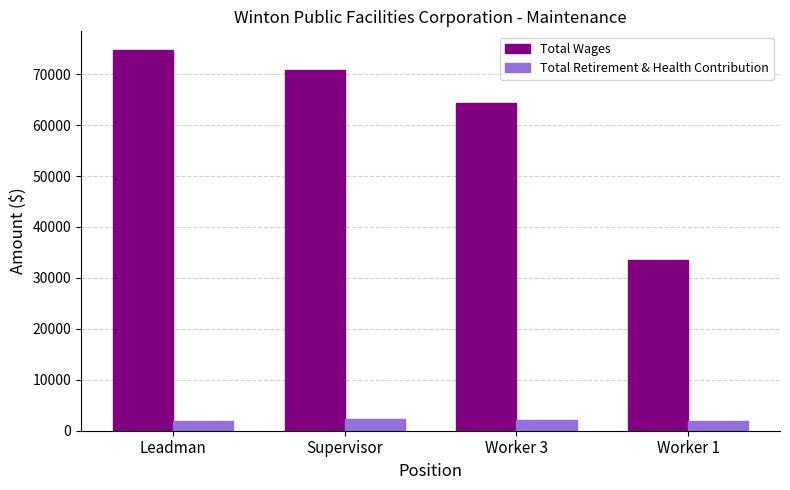

What are all the series names shown in the legend?

Total Wages, Total Retirement & Health Contribution